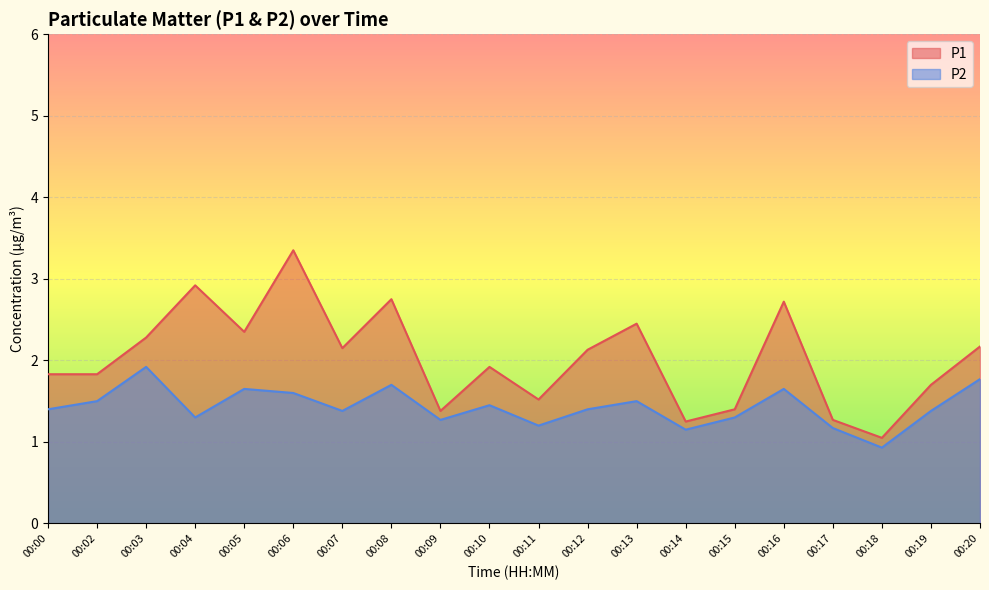

What is the total value across all series at 00:20?

3.9